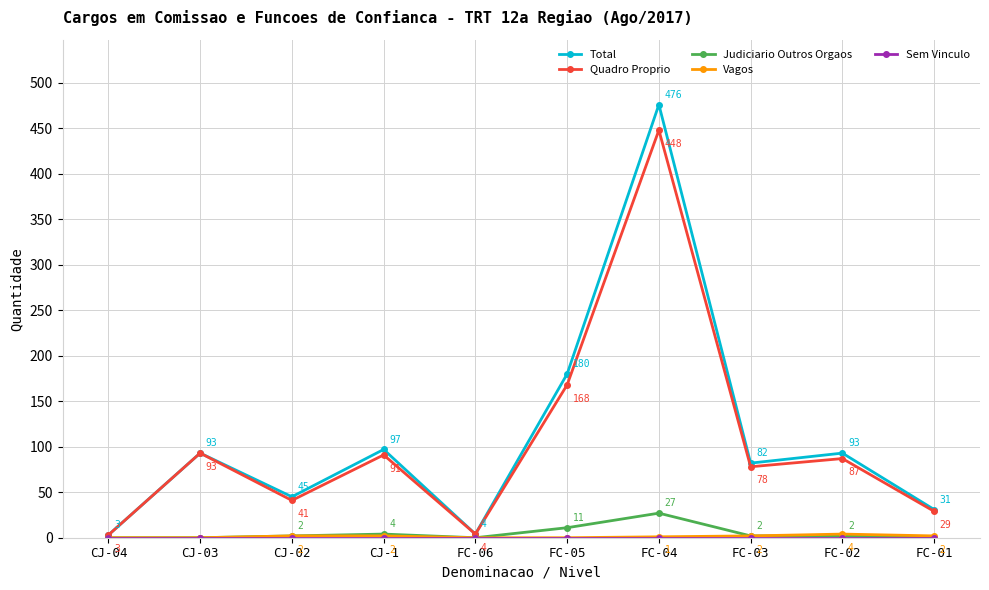

True or false: Total has more than 1 points higher than both neighbors.

True